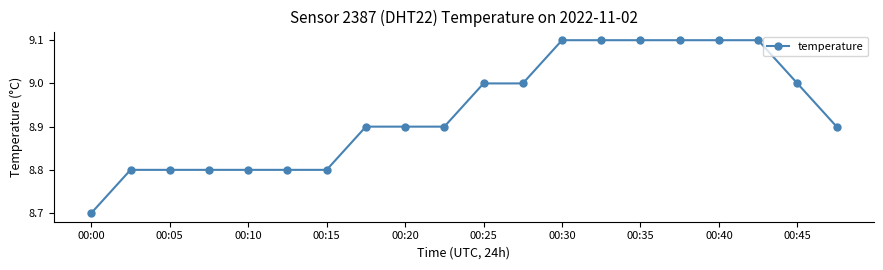

Reading right to left, what are all the values shown in this chart?

8.9	9.0	9.1	9.1	9.1	9.1	9.1	9.1	9.0	9.0	8.9	8.9	8.9	8.8	8.8	8.8	8.8	8.8	8.8	8.7